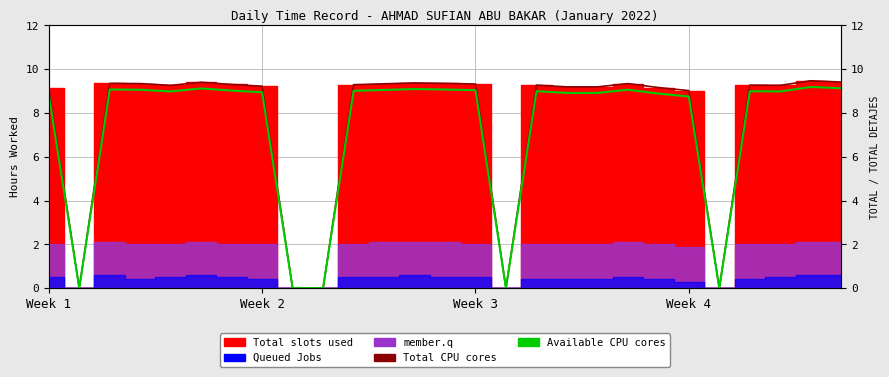

Between 5 and 24, which series saw the biggest shift?

Total CPU cores